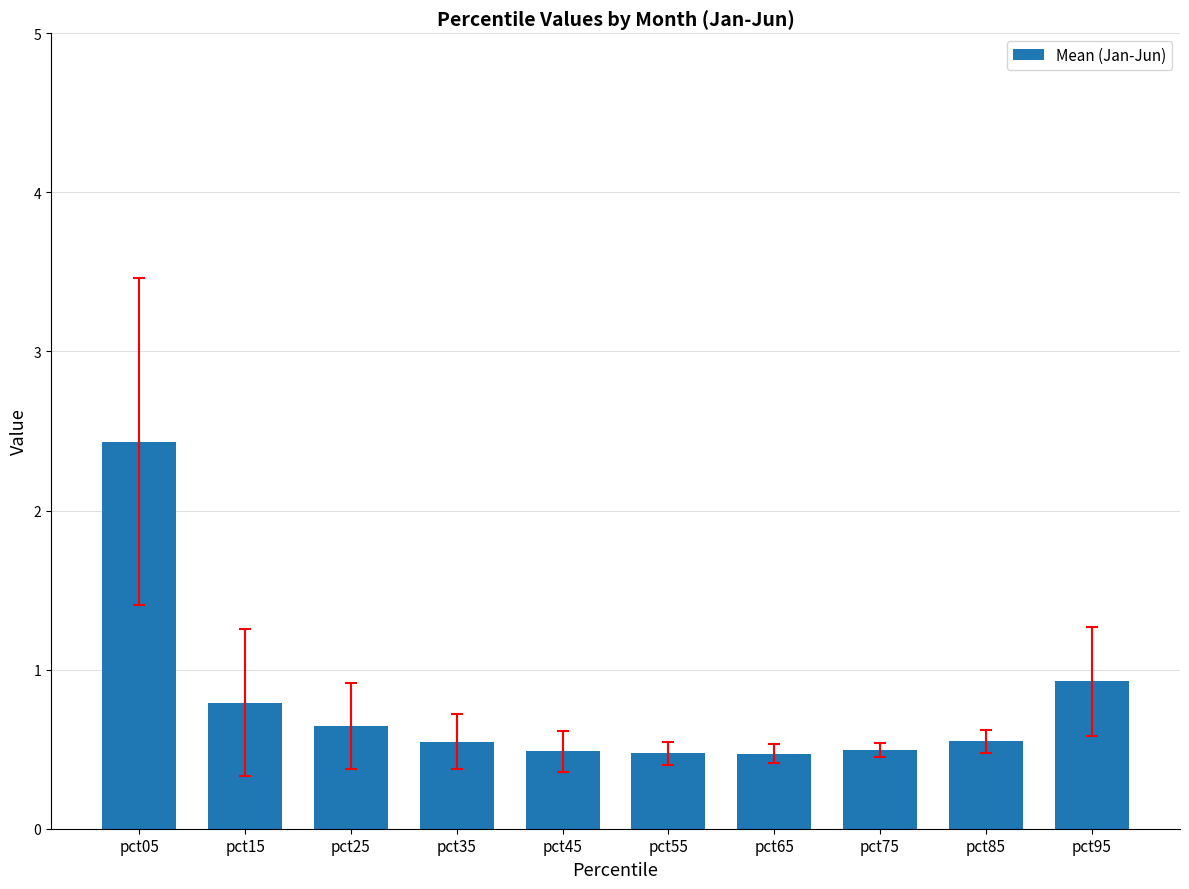

What is the value of the 9th bar from the left?

0.5